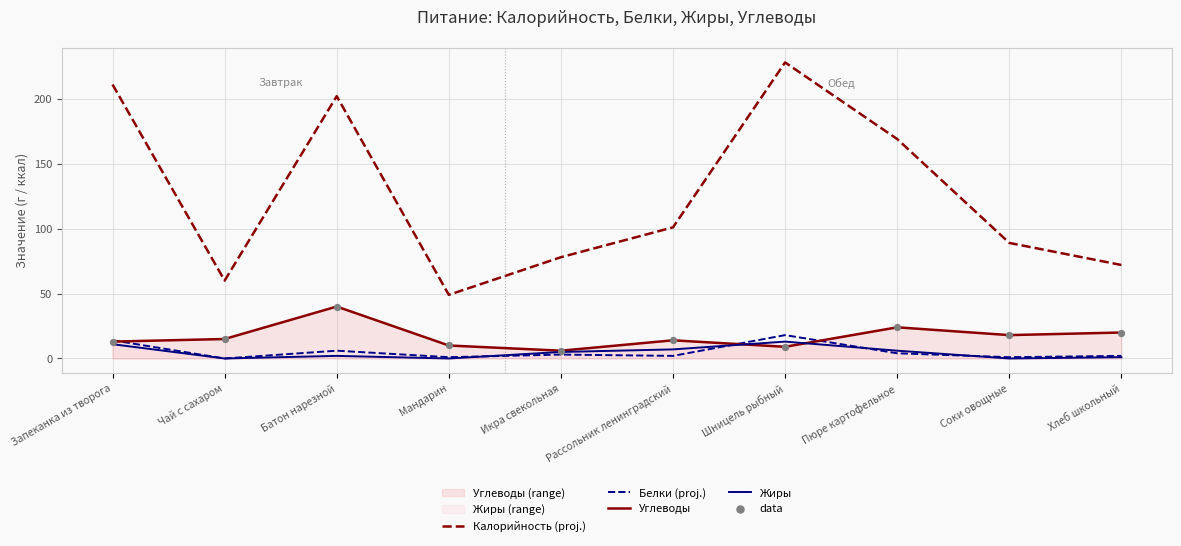

Which series has the widest spread of Y values?

Калорийность (proj.)